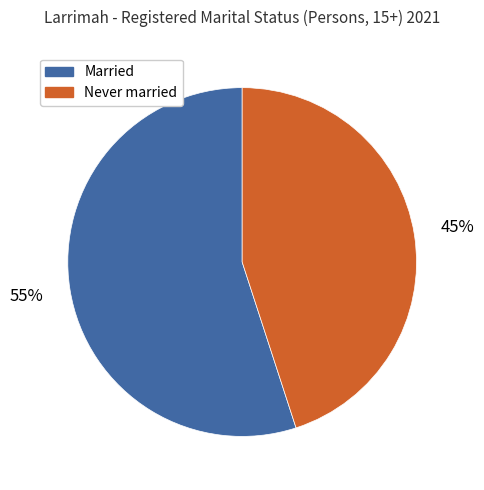

Do Married and Never married together represent more than half of the pie?

Yes